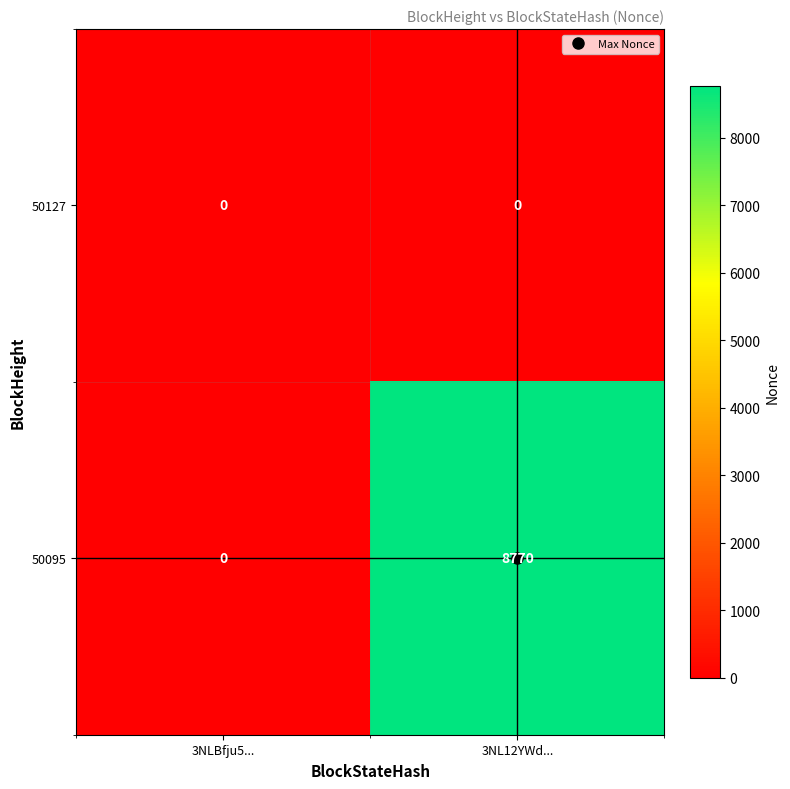

Which series changed the most between 3NLBfju5... and 3NL12YWd...?

50095